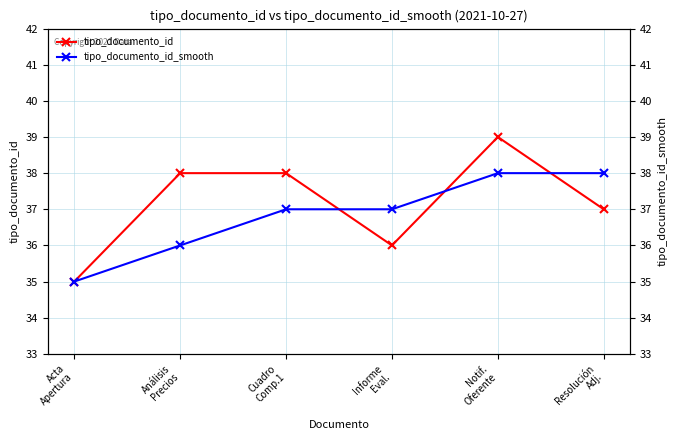

What is the sum of the tipo_documento_id values at Análisis
Precios and Notif.
Oferente?

77